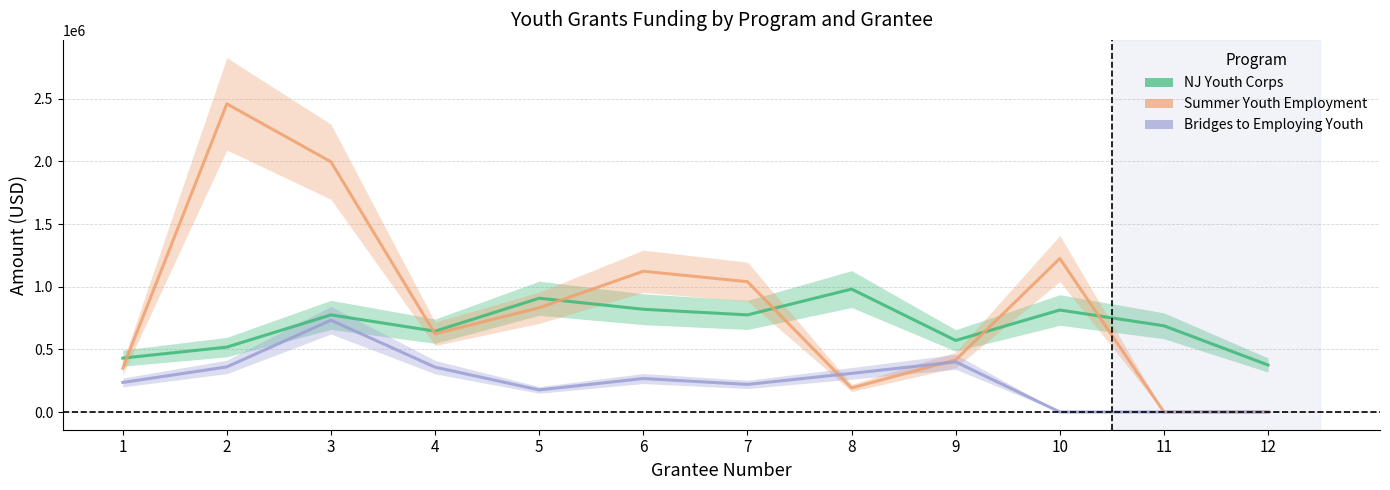

True or false: NJ Youth Corps and Bridges to Employing Youth cross at least once.

False